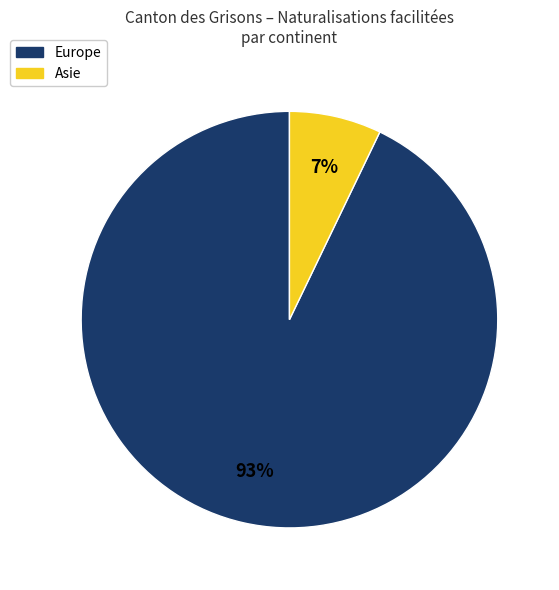

To the nearest percent, what is the difference between the largest and smallest slice percentages?

86%